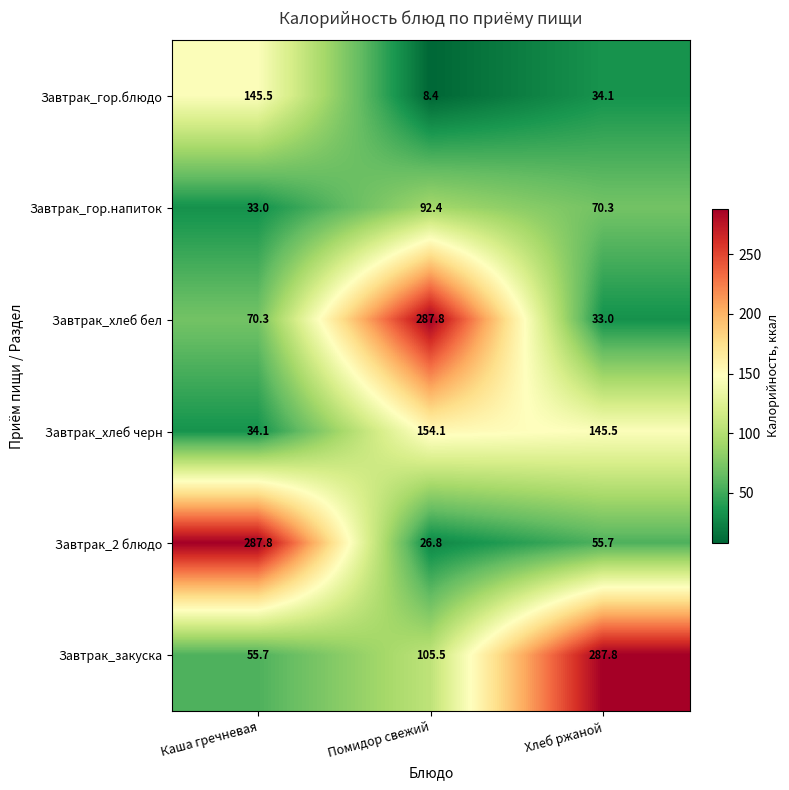

Reading left to right, extract all data points from this chart.

Завтрак_гор.блюдо: Каша гречневая=145.5	Помидор свежий=8.4	Хлеб ржаной=34.1
Завтрак_гор.напиток: Каша гречневая=33.0	Помидор свежий=92.4	Хлеб ржаной=70.3
Завтрак_хлеб бел: Каша гречневая=70.3	Помидор свежий=287.8	Хлеб ржаной=33.0
Завтрак_хлеб черн: Каша гречневая=34.1	Помидор свежий=154.1	Хлеб ржаной=145.5
Завтрак_2 блюдо: Каша гречневая=287.8	Помидор свежий=26.8	Хлеб ржаной=55.7
Завтрак_закуска: Каша гречневая=55.7	Помидор свежий=105.5	Хлеб ржаной=287.8